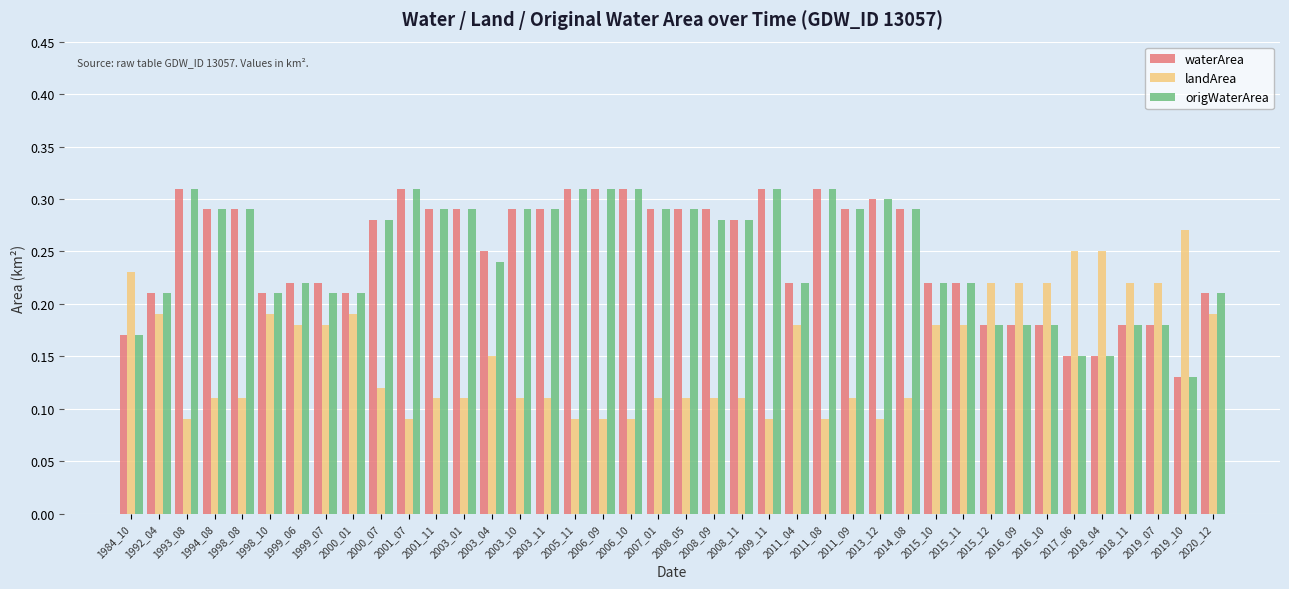

At which label does origWaterArea reach its minimum?

2019_10